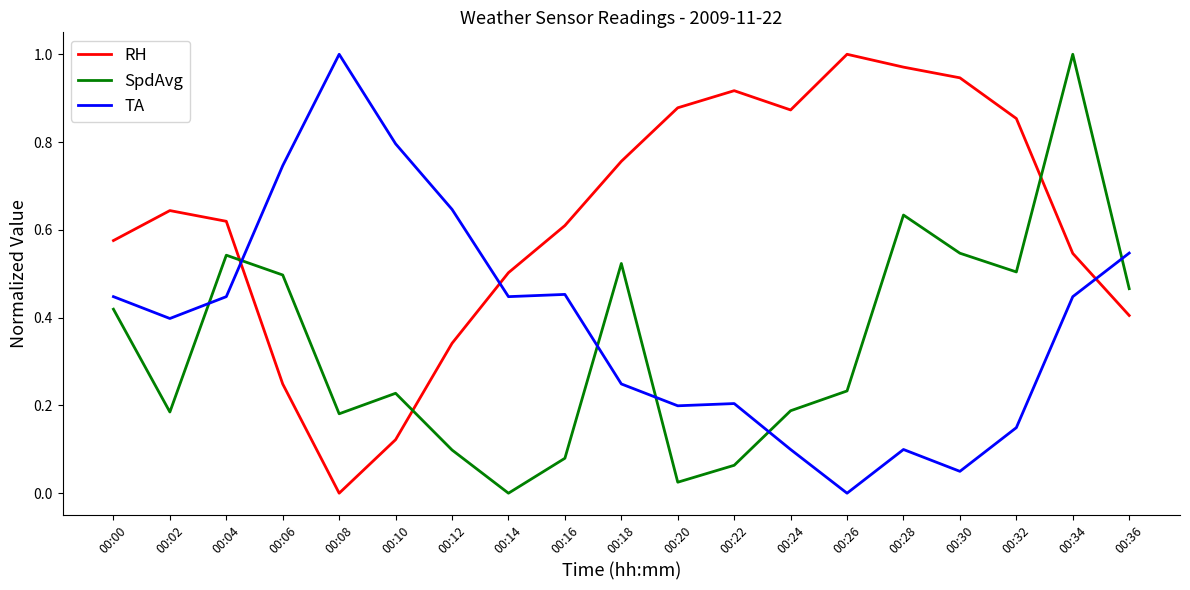

How many times do SpdAvg and RH cross each other?

3